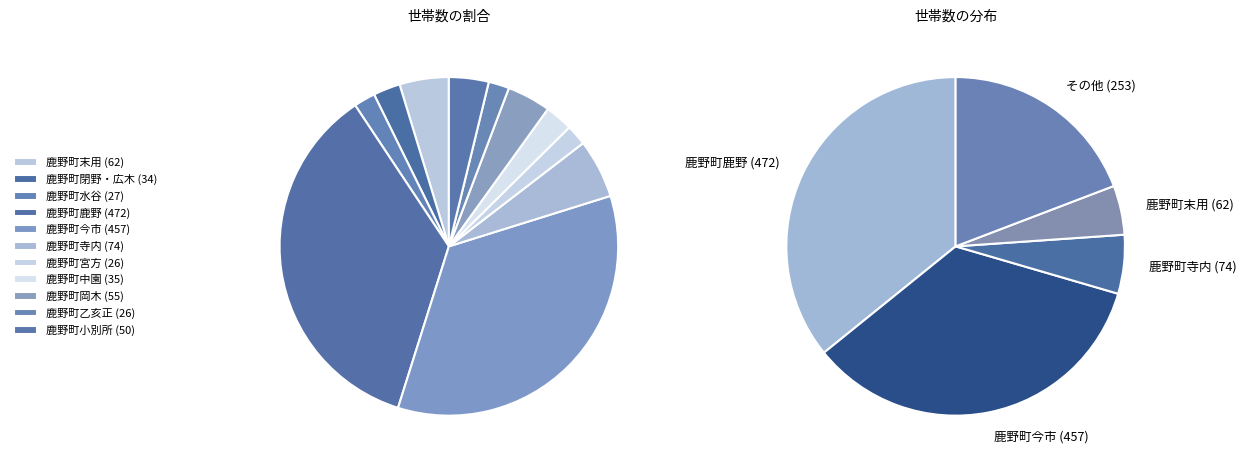

Combined, do 鹿野町水谷 and 鹿野町乙亥正 account for over 50%?

No